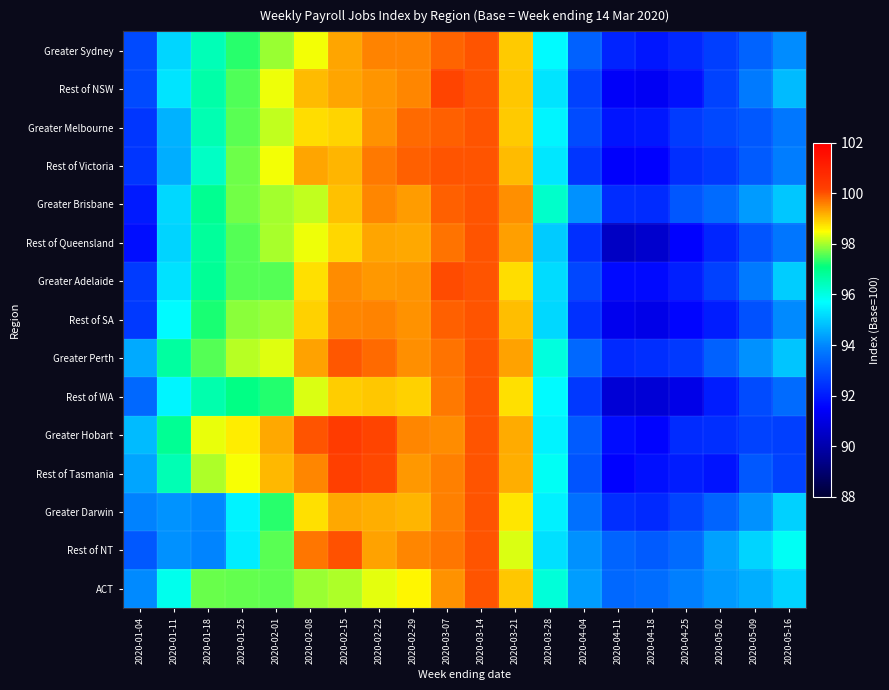

Which label corresponds to the smallest value in the chart?

2020-04-11